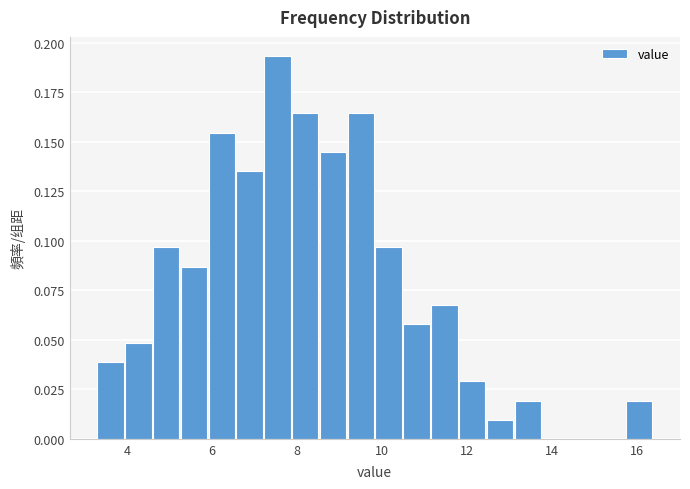

Around what value on the x-axis is the tallest bar? Give the approximate position of its centre, as read against the axis.

7.6